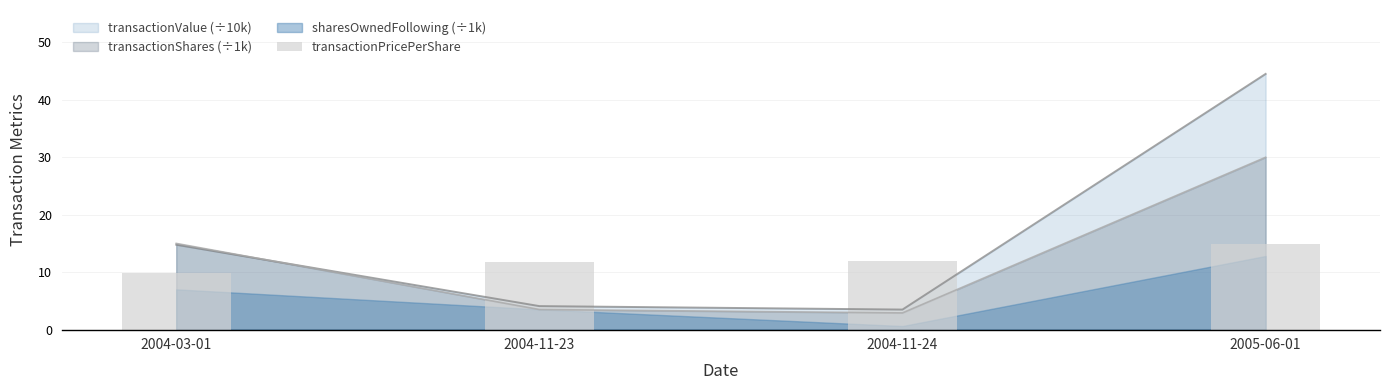

How many values are below 12?

2